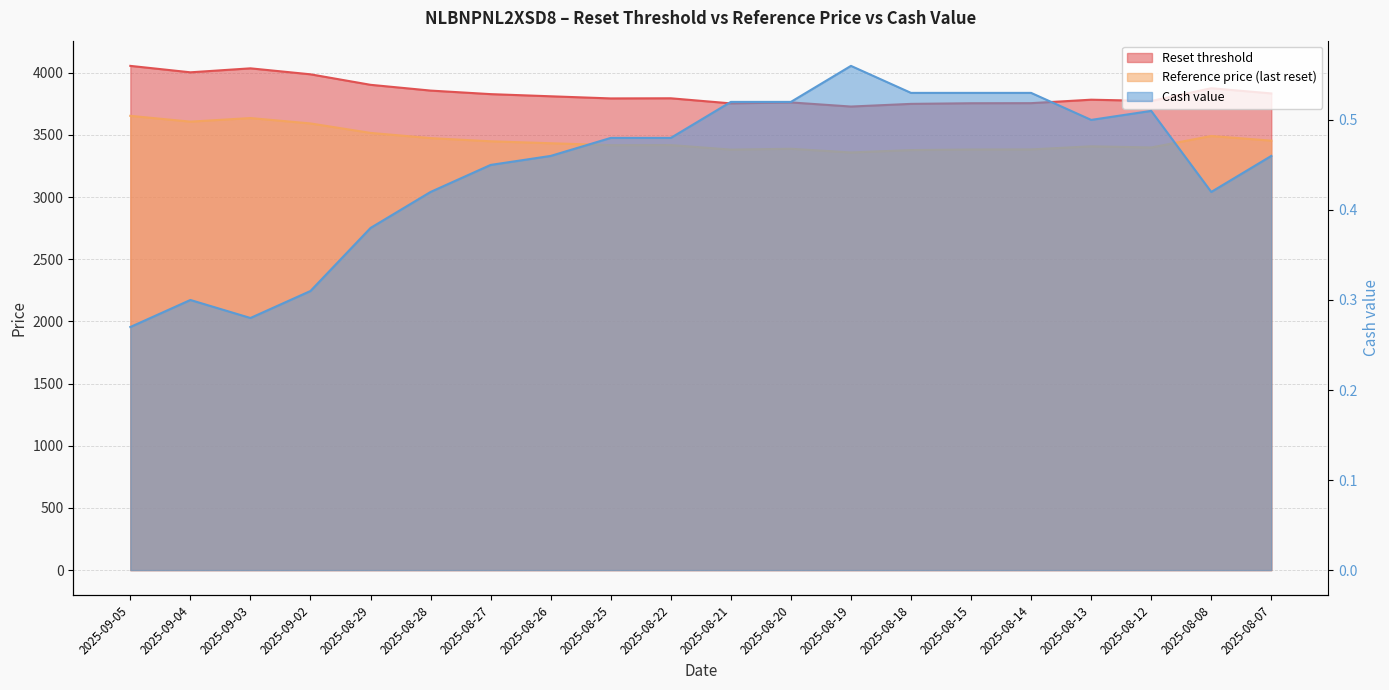

What are all the series names shown in the legend?

Reset threshold, Reference price (last reset), Cash value